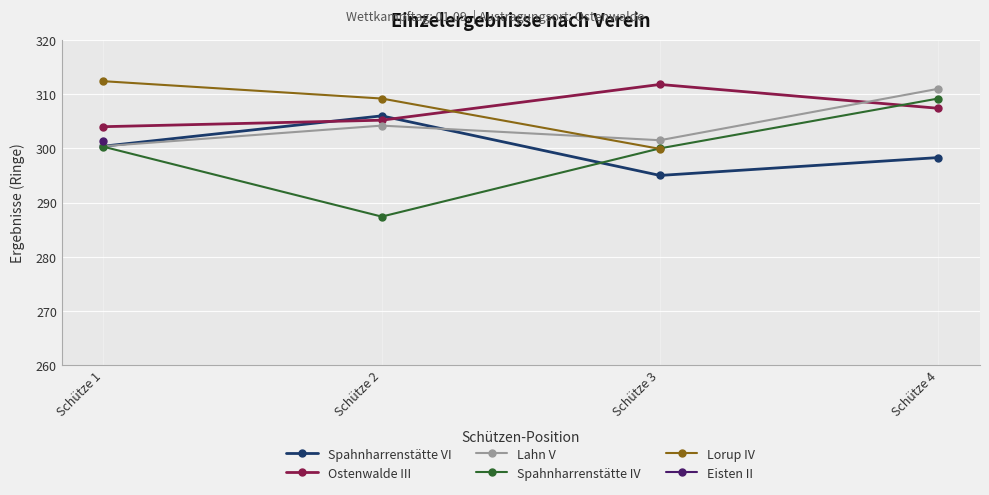

At Schütze 1, list the series in order from smallest to largest.

Spahnharrenstätte IV, Spahnharrenstätte VI, Lahn V, Eisten II, Ostenwalde III, Lorup IV